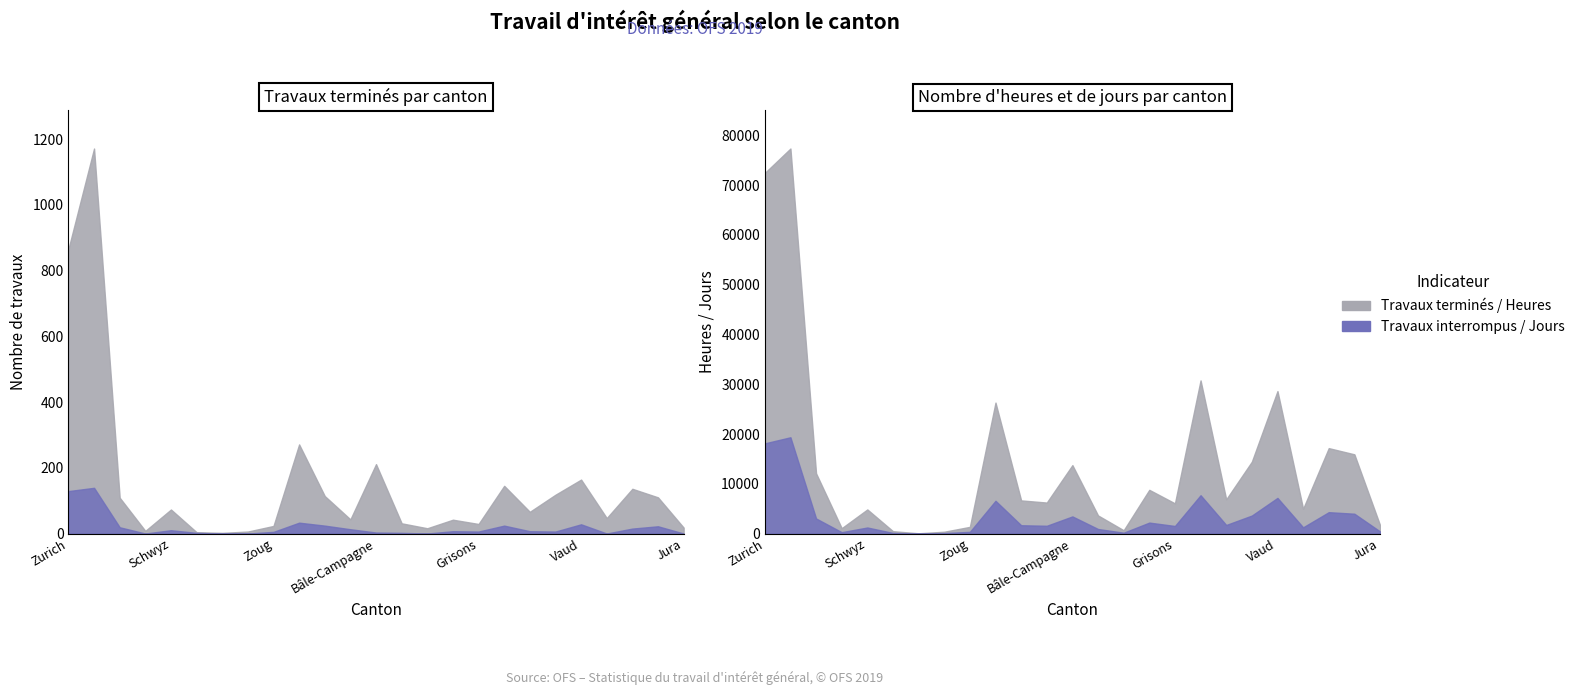

Between Zurich and Fribourg, which is larger?

Zurich